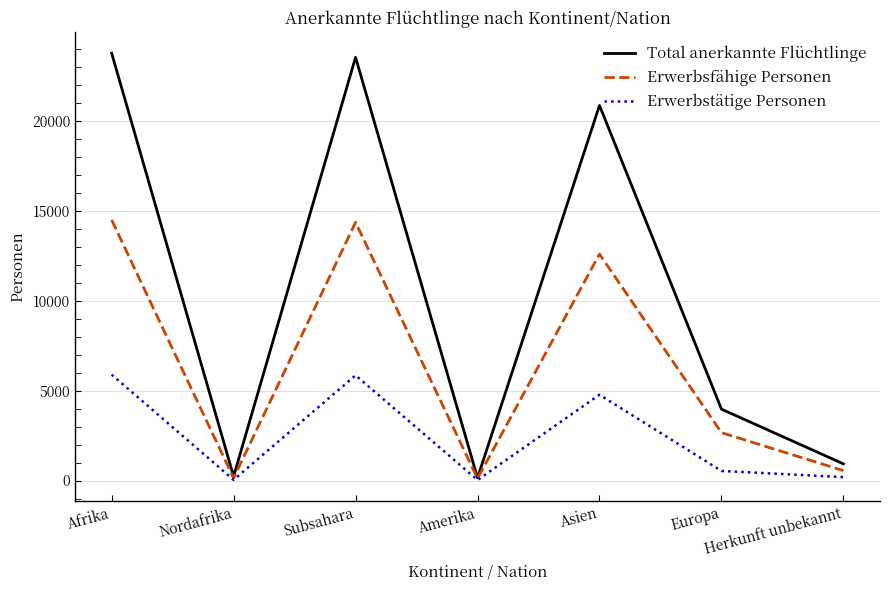

What is the difference between the maximum and minimum values in the Total anerkannte Flüchtlinge series?

23604